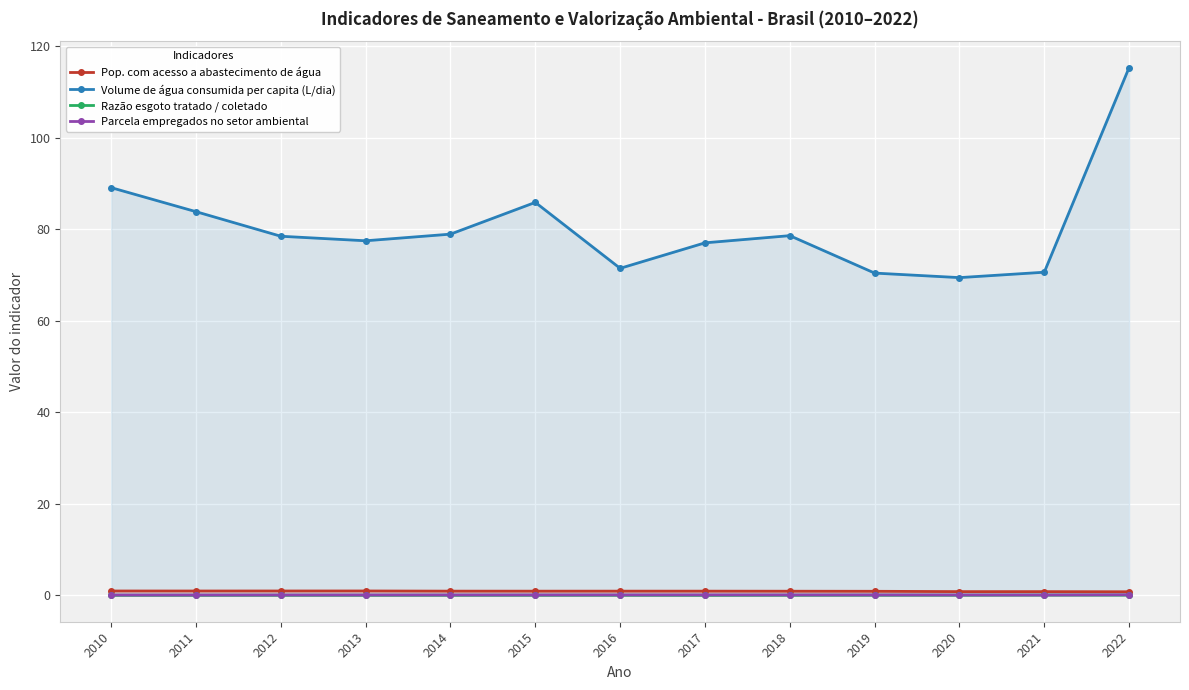

What is the difference between the highest and lowest values at 2016?

71.4